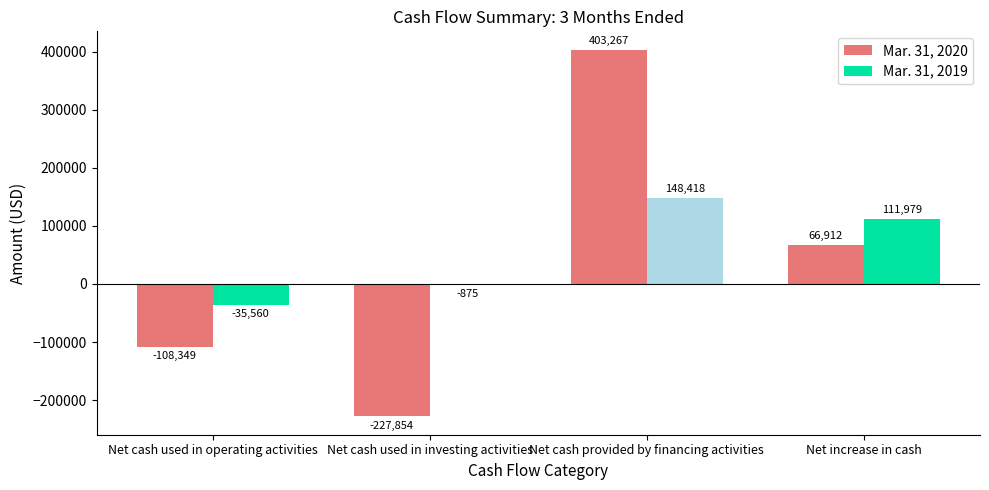

Where is Mar. 31, 2020 nearest to the value 87706?

Net increase in cash